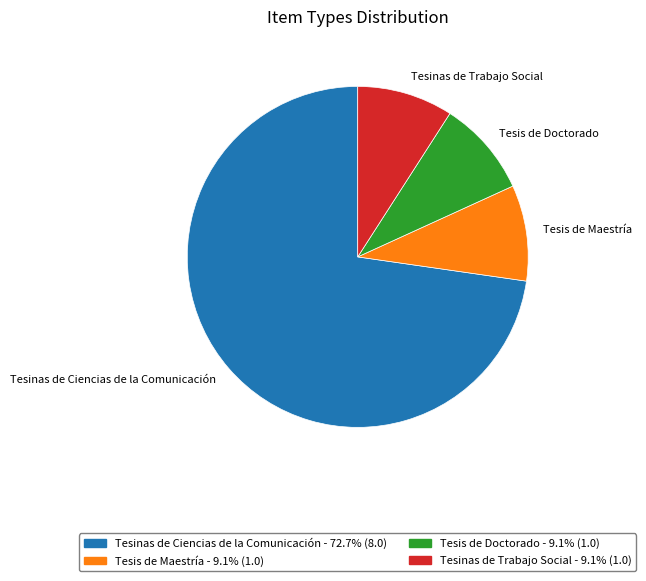

What is the change in value from Tesinas de Ciencias de la Comunicación to Tesis de Maestría?

-7